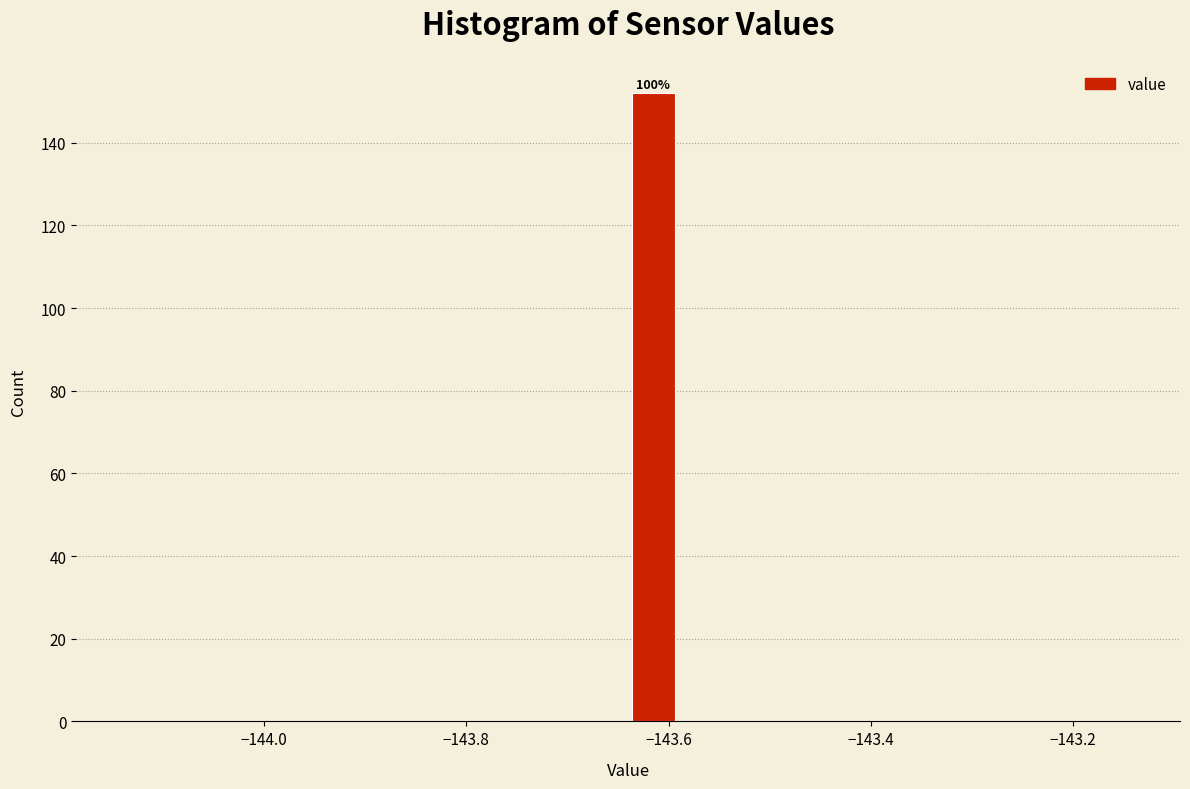

Around what value on the x-axis is the tallest bar? Give the approximate position of its centre, as read against the axis.

-143.62